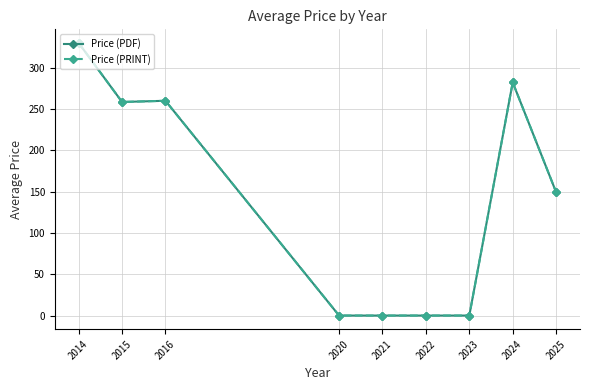

At which category does the chart reach its peak across all series?

2014